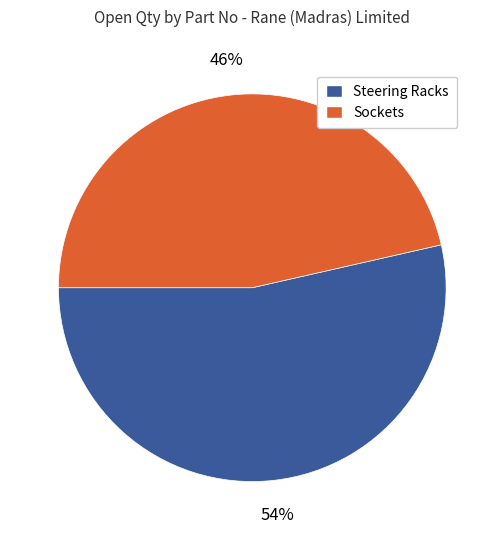

Which category has the biggest portion of the pie?

Steering Racks